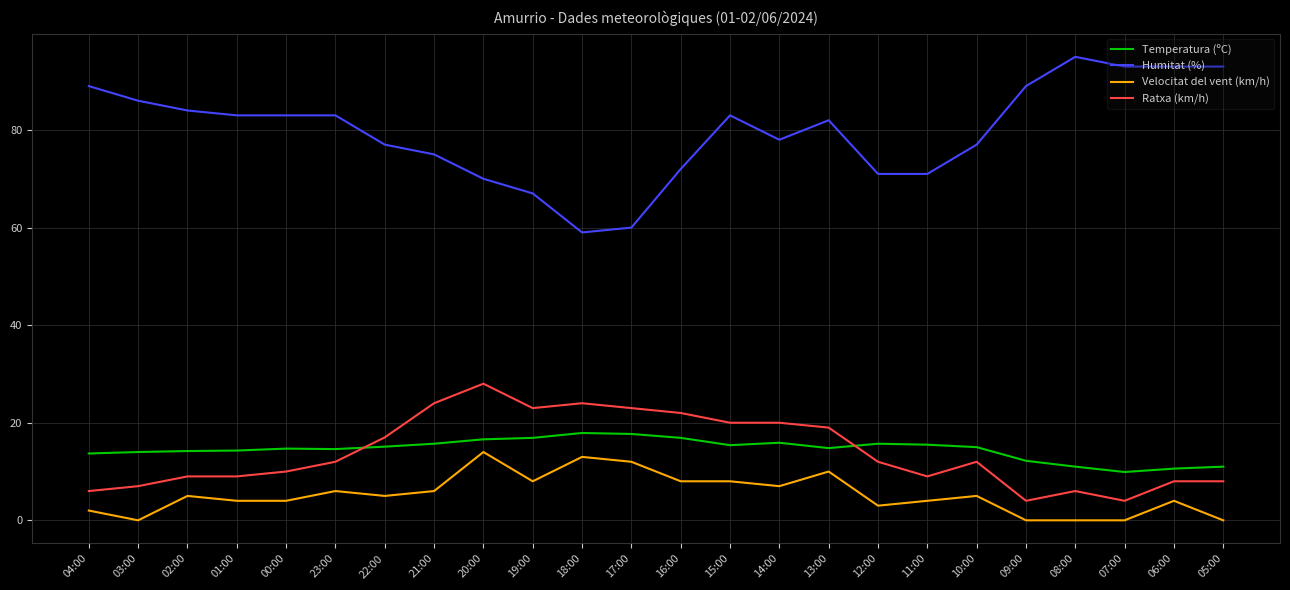

What are all the series names shown in the legend?

Temperatura (ºC), Humitat (%), Velocitat del vent (km/h), Ratxa (km/h)